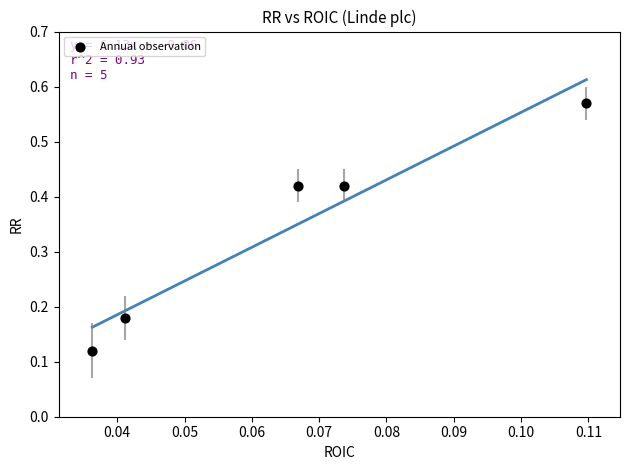

What is the average Y value?

0.3